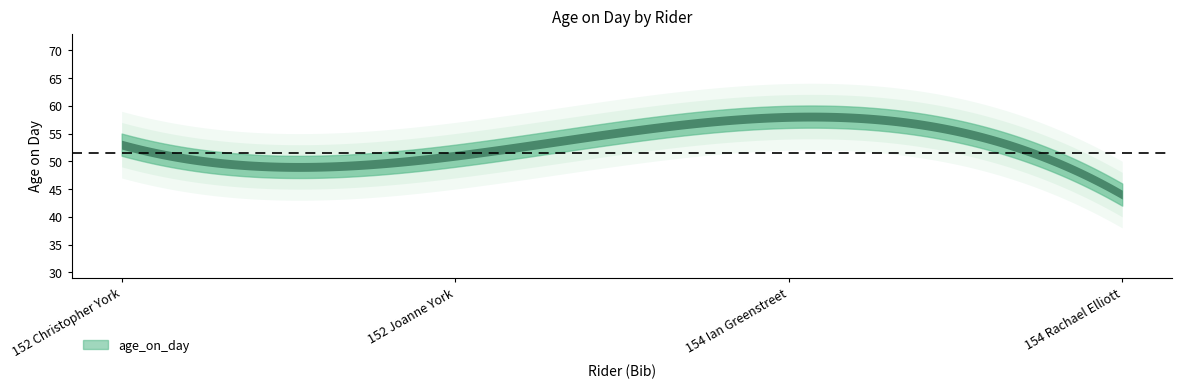

The value at 152 Joanne York is 77. True or false?

False